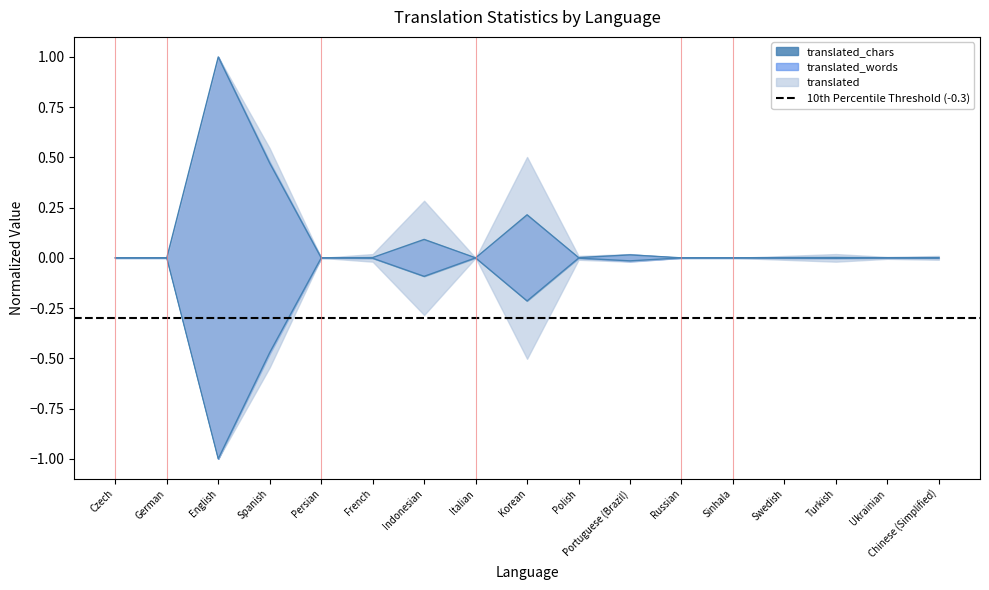

What is the label of the 5th point from the right?

Sinhala